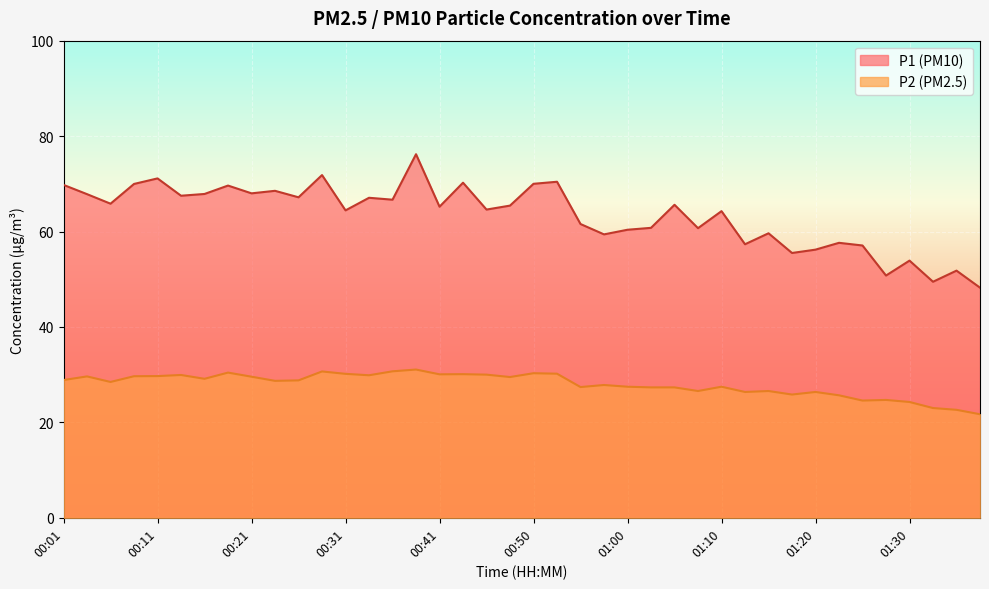

Reading right to left, transcribe all the data shown in this chart.

P1: 48.2	51.8	49.5	53.9	50.8	57.1	57.6	56.2	55.5	59.6	57.3	64.3	60.7	65.6	60.8	60.4	59.4	61.6	70.4	70.0	65.4	64.6	70.2	65.2	76.2	66.7	67.1	64.4	71.8	67.2	68.5	68.0	69.6	67.9	67.5	71.1	70.0	65.8	67.8	69.8
P2: 21.7	22.6	23.0	24.3	24.7	24.6	25.7	26.4	25.8	26.6	26.4	27.5	26.6	27.3	27.3	27.5	27.8	27.4	30.2	30.3	29.5	30.0	30.1	30.1	31.1	30.7	29.9	30.2	30.7	28.8	28.7	29.6	30.4	29.1	29.9	29.7	29.7	28.5	29.6	28.9